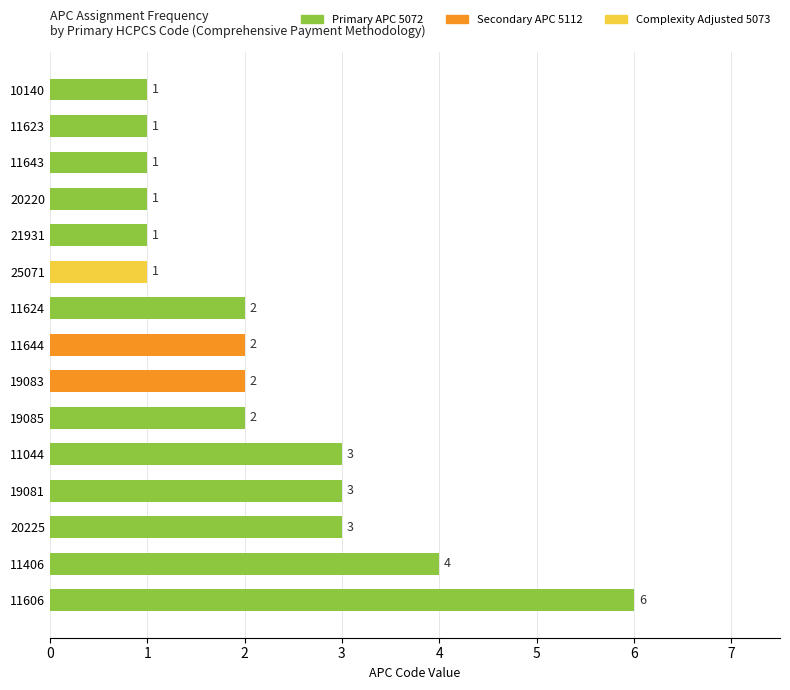

What is the greatest value displayed?

6